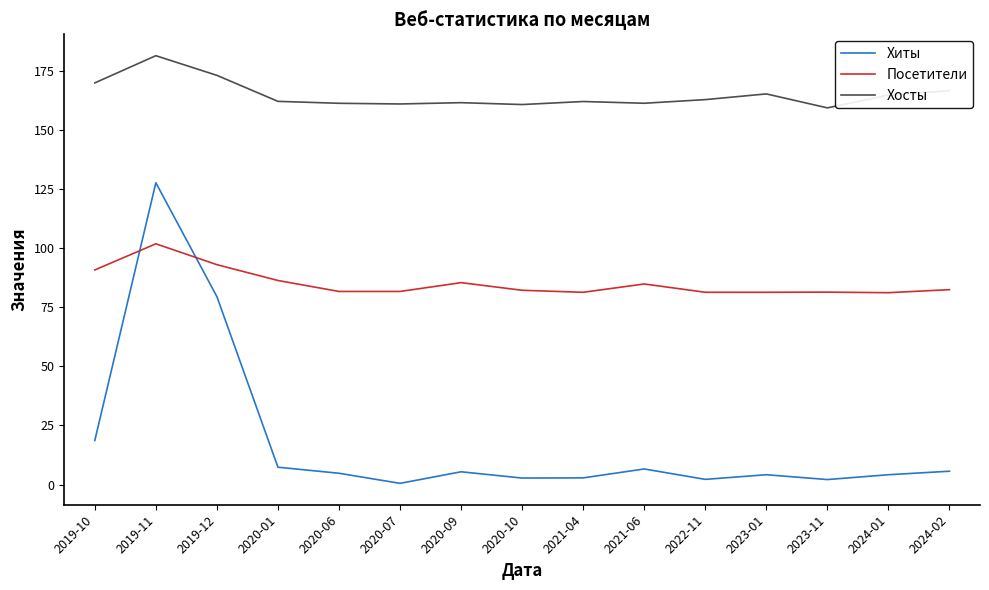

Where is the first local minimum for Хиты?

2020-07